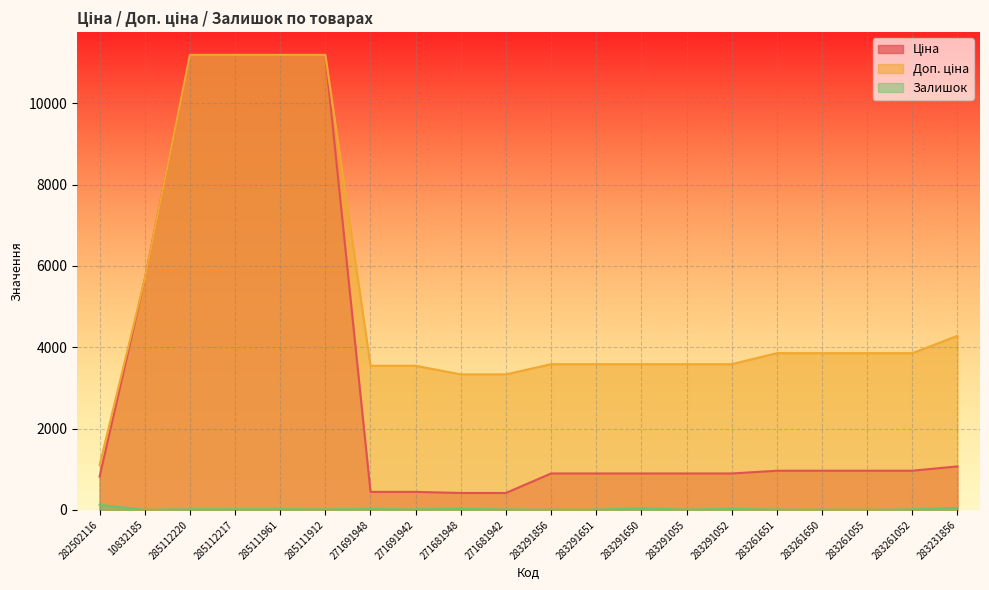

In Залишок, how many points are lower than both neighbors (excluding endpoints)?

6